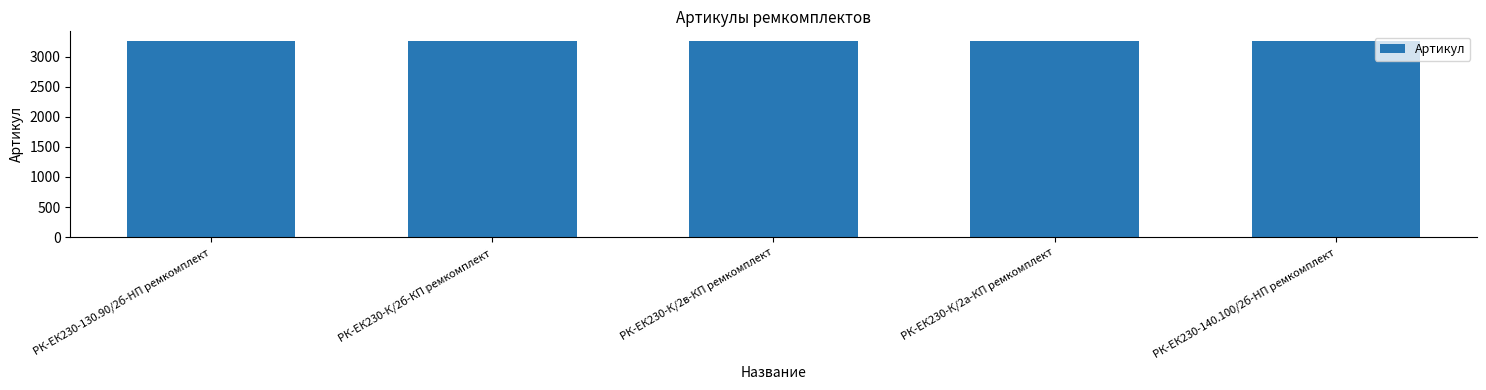

What is the difference between the maximum and minimum values?

4